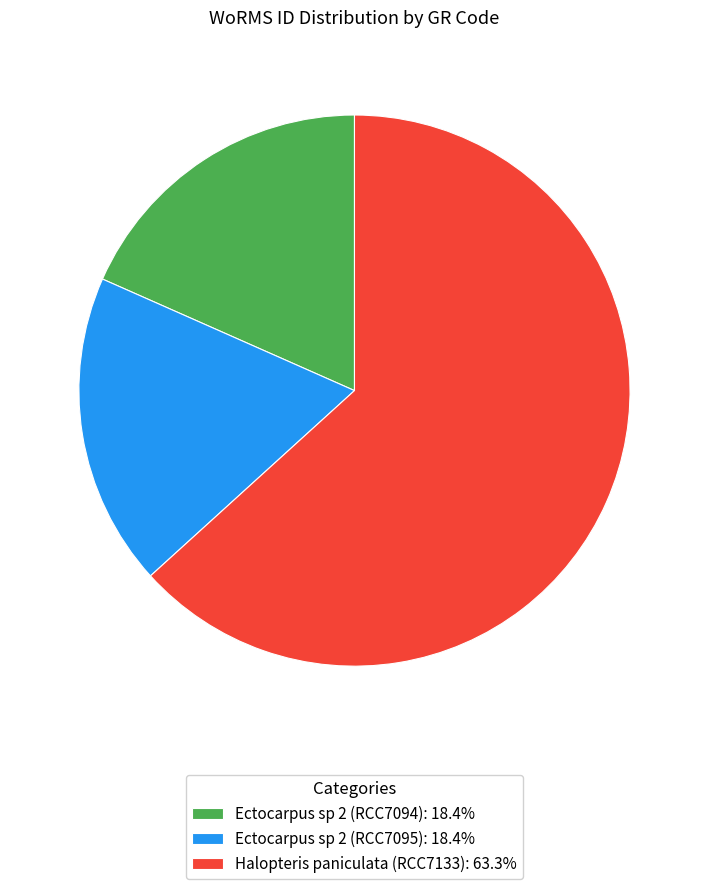

Is there a majority slice in this chart?

Yes